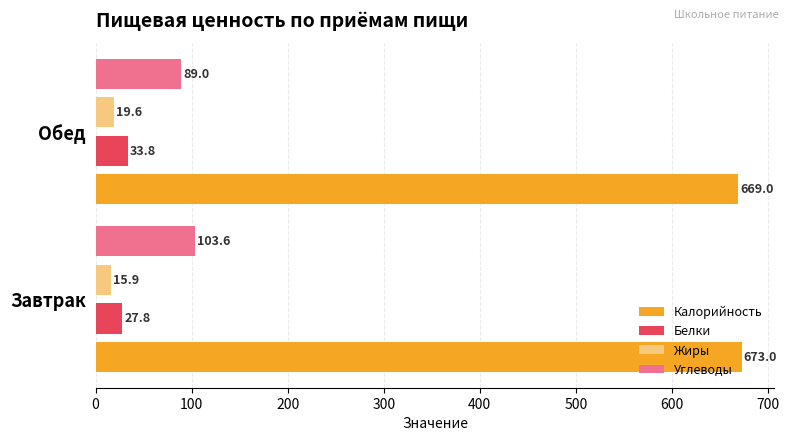

List the series in order of their peak value, lowest first.

Жиры, Белки, Углеводы, Калорийность